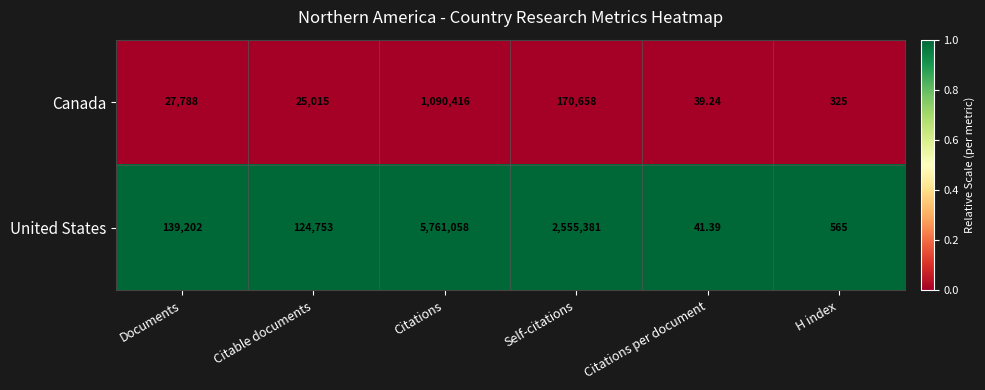

Which category has the lowest value across all series?

Citations per document